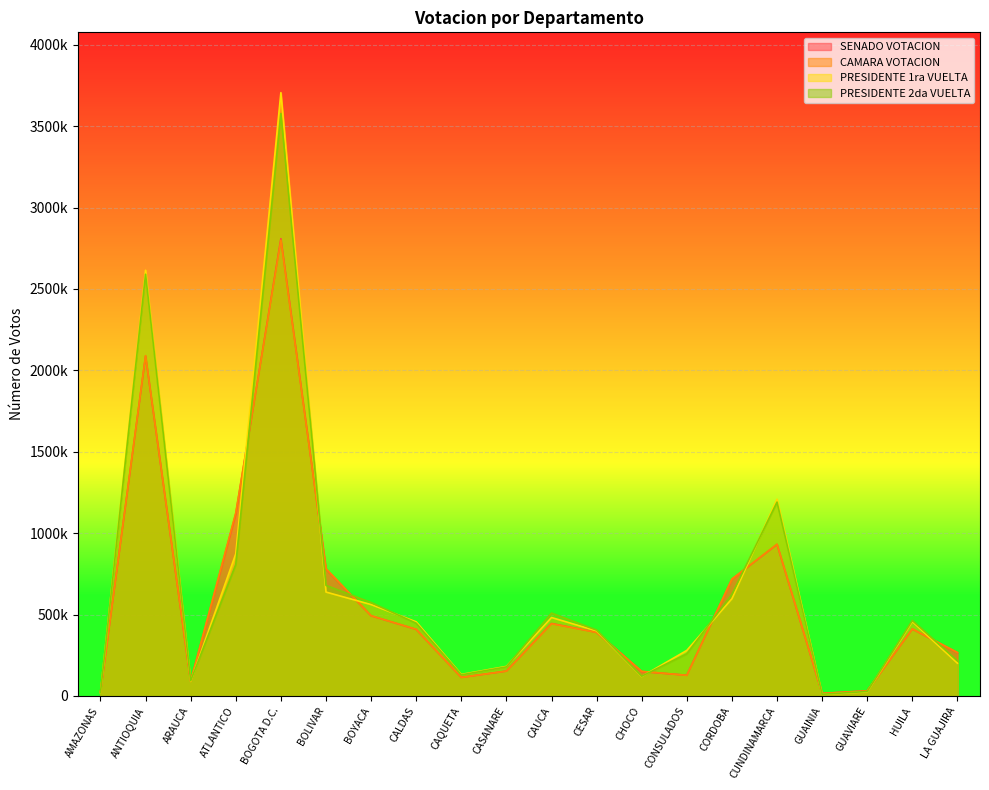

Reading left to right, what are all the values shown in this chart?

SENADO VOTACION: AMAZONAS=23839	ANTIOQUIA=2088271	ARAUCA=90176	ATLANTICO=1118186	BOGOTA D.C.=2809019	BOLIVAR=779964	BOYACA=492741	CALDAS=409128	CAQUETA=114154	CASANARE=152911	CAUCA=445498	CESAR=391103	CHOCO=150323	CONSULADOS=127490	CORDOBA=717758	CUNDINAMARCA=931025	GUAINIA=15695	GUAVIARE=31797	HUILA=411230	LA GUAJIRA=266282
CAMARA VOTACION: AMAZONAS=24107	ANTIOQUIA=2090665	ARAUCA=90162	ATLANTICO=1125666	BOGOTA D.C.=2799770	BOLIVAR=782184	BOYACA=493175	CALDAS=409721	CAQUETA=114190	CASANARE=153143	CAUCA=443726	CESAR=390637	CHOCO=151742	CONSULADOS=126917	CORDOBA=718768	CUNDINAMARCA=932378	GUAINIA=16062	GUAVIARE=31824	HUILA=411825	LA GUAJIRA=267306
PRESIDENTE 1ra VUELTA: AMAZONAS=18428	ANTIOQUIA=2615238	ARAUCA=89702	ATLANTICO=873397	BOGOTA D.C.=3705960	BOLIVAR=638517	BOYACA=561691	CALDAS=455595	CAQUETA=132452	CASANARE=181694	CAUCA=482000	CESAR=400218	CHOCO=119593	CONSULADOS=280102	CORDOBA=597614	CUNDINAMARCA=1208999	GUAINIA=9674	GUAVIARE=25591	HUILA=456879	LA GUAJIRA=201456
PRESIDENTE 2da VUELTA: AMAZONAS=19972	ANTIOQUIA=2590536	ARAUCA=93490	ATLANTICO=807796	BOGOTA D.C.=3578130	BOLIVAR=679640	BOYACA=574026	CALDAS=446766	CAQUETA=129933	CASANARE=178742	CAUCA=509128	CESAR=404733	CHOCO=121434	CONSULADOS=259497	CORDOBA=624885	CUNDINAMARCA=1191009	GUAINIA=10428	GUAVIARE=27655	HUILA=463850	LA GUAJIRA=216253